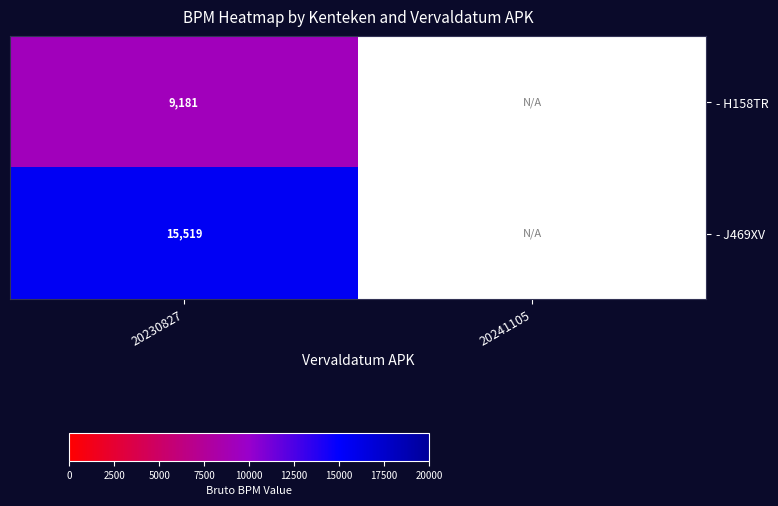

The value of - J469XV at 20230827 is 7023. True or false?

False